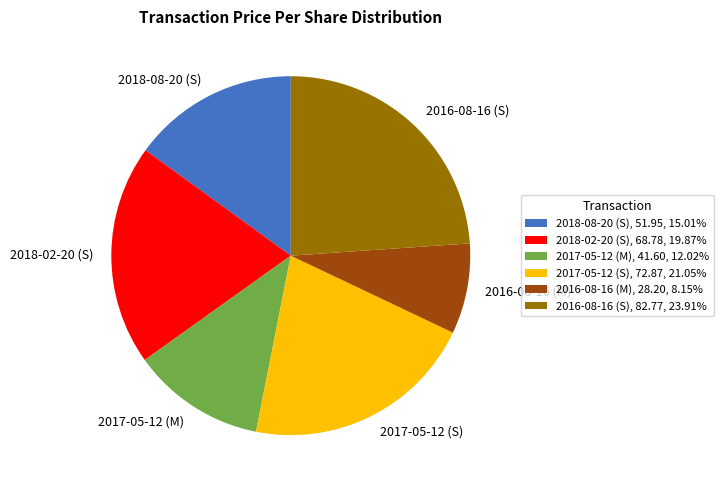

Is the sum of 2016-08-16 (S) and 2017-05-12 (S) greater than half?

No